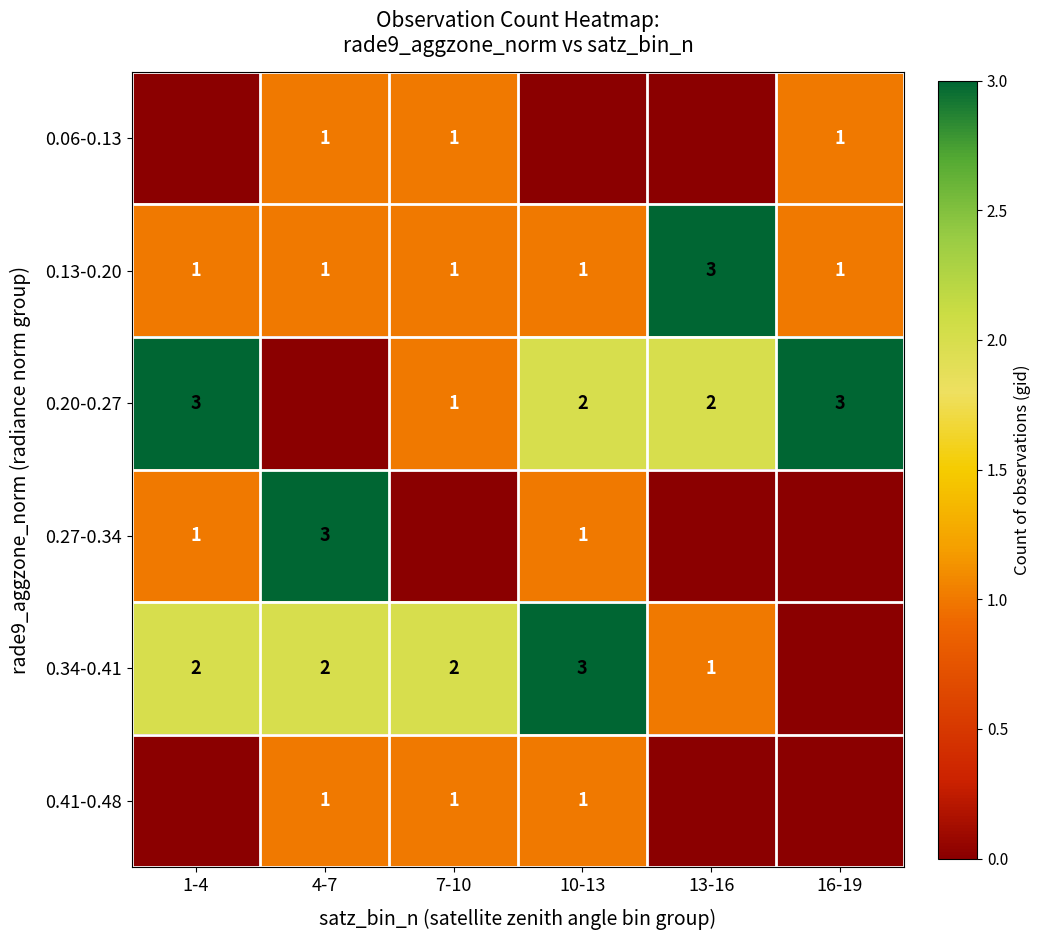

What is the sum of all 0.13-0.20 values?

8